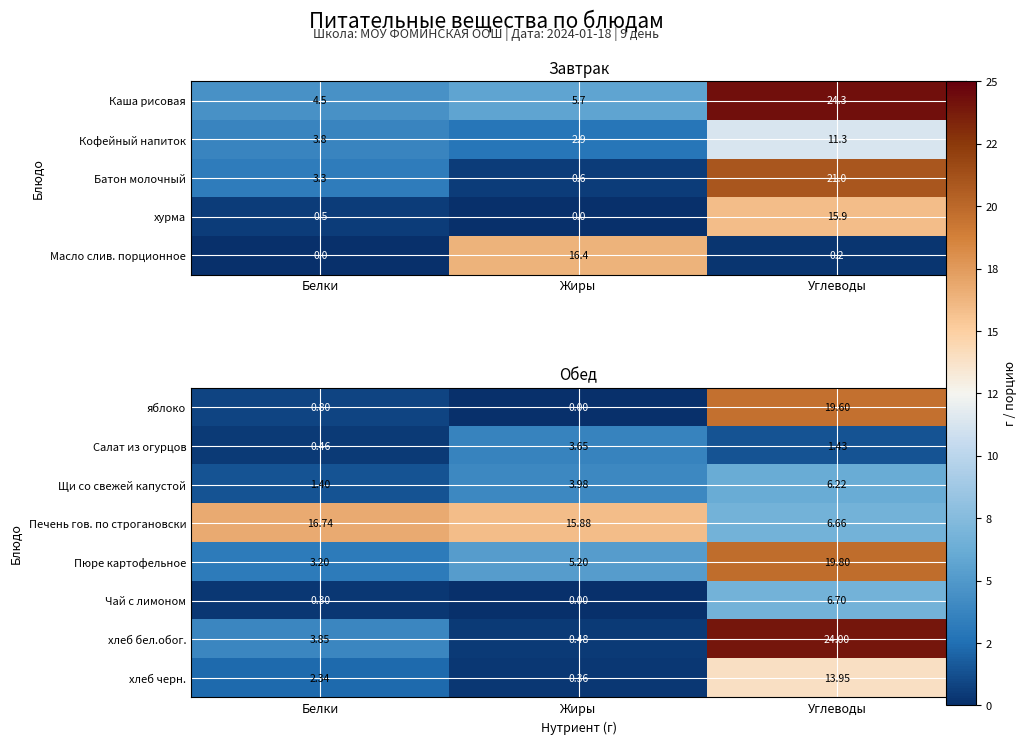

The Чай с лимоном series shows 6.7 at Углеводы. True or false?

True